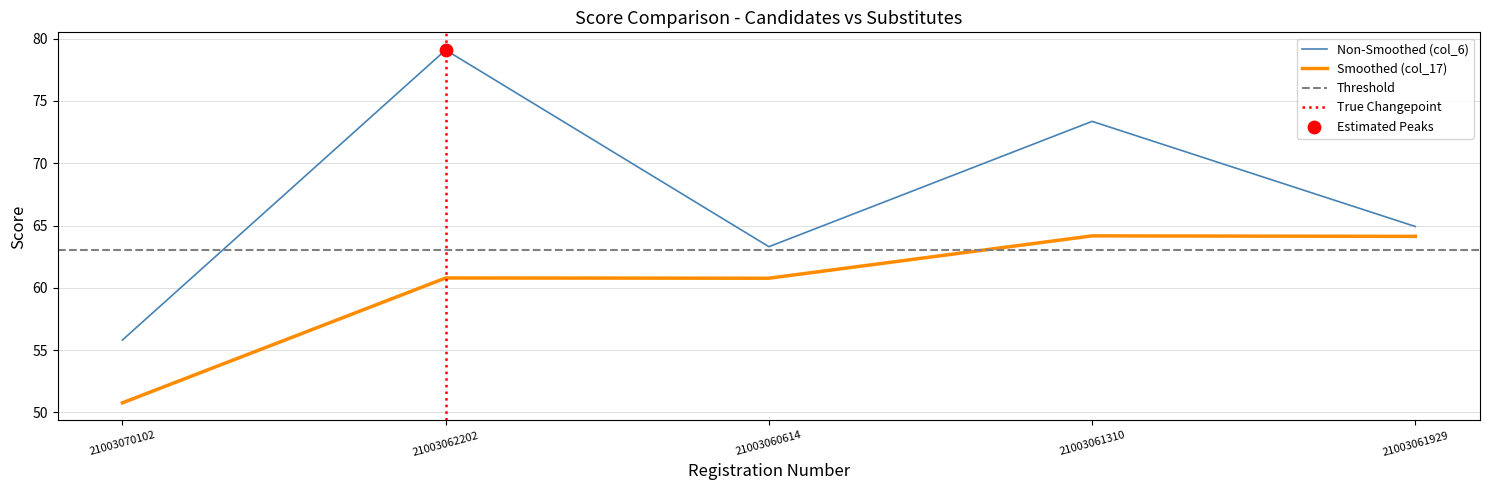

Which series has the largest total across all categories?

col_6